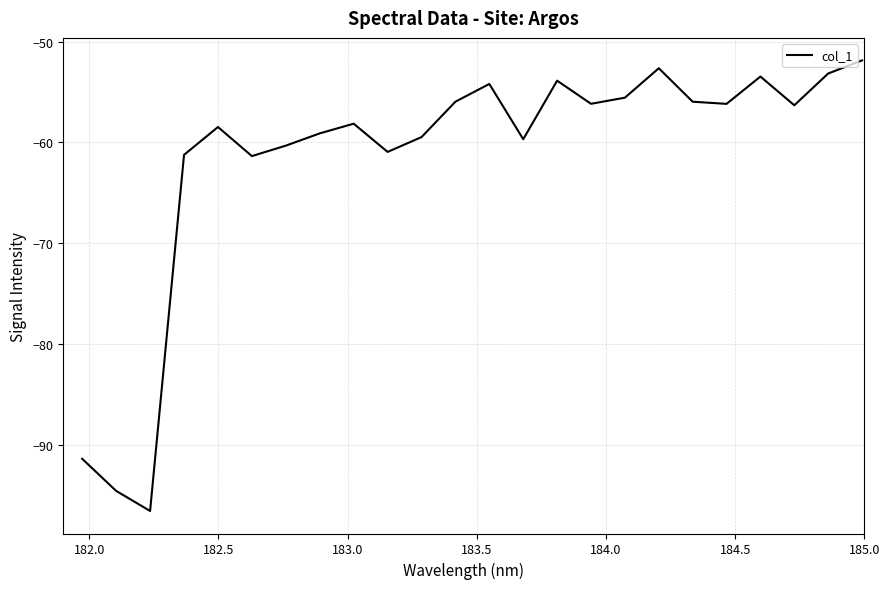

How many lines are shown in the chart?

1